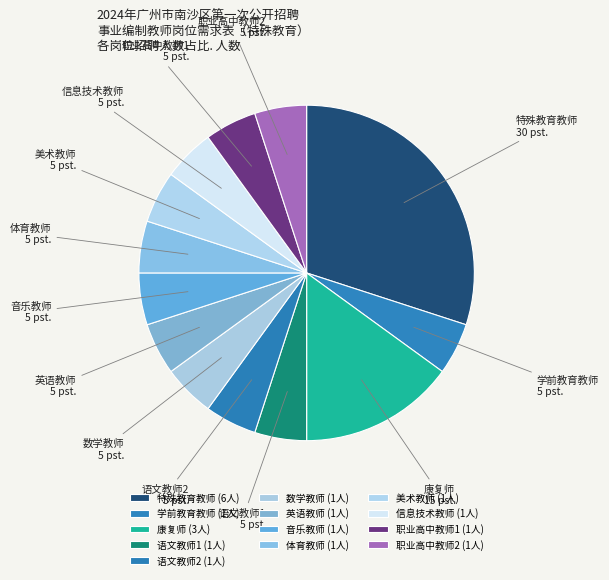

Which category has the biggest portion of the pie?

特殊教育教师